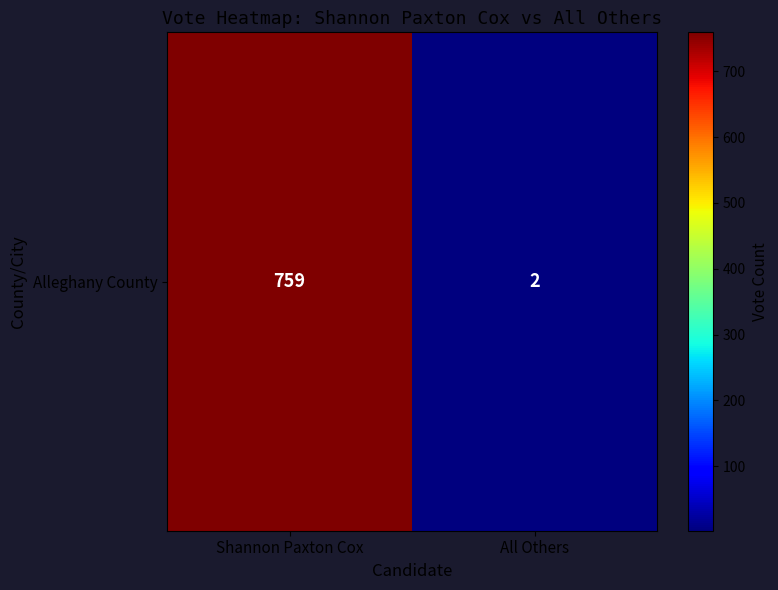

Reading left to right, what are all the values shown in this chart?

Shannon Paxton Cox=759	All Others=2